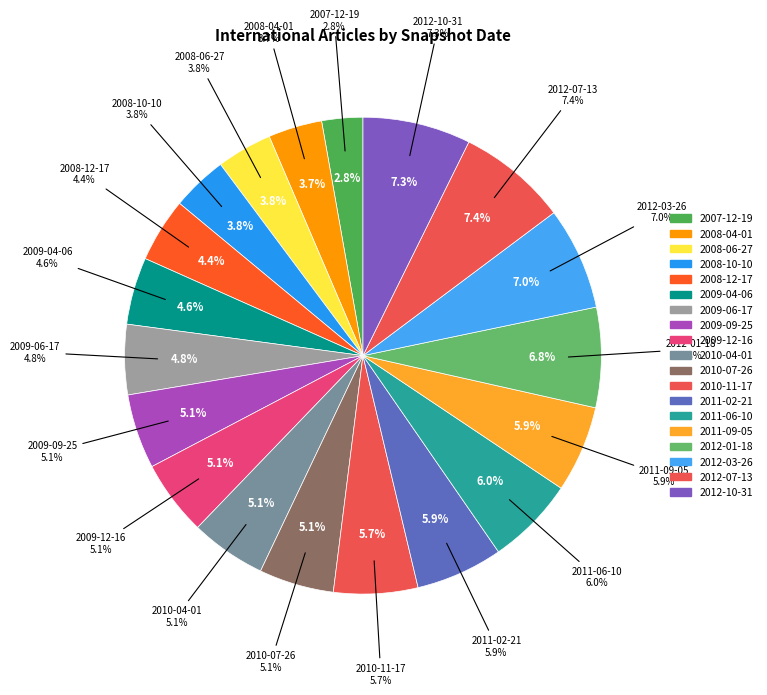

Rank the categories by value from highest to lowest.

2012-07-13, 2012-10-31, 2012-03-26, 2012-01-18, 2011-06-10, 2011-02-21, 2011-09-05, 2010-11-17, 2010-04-01, 2009-12-16, 2010-07-26, 2009-09-25, 2009-06-17, 2009-04-06, 2008-12-17, 2008-10-10, 2008-06-27, 2008-04-01, 2007-12-19